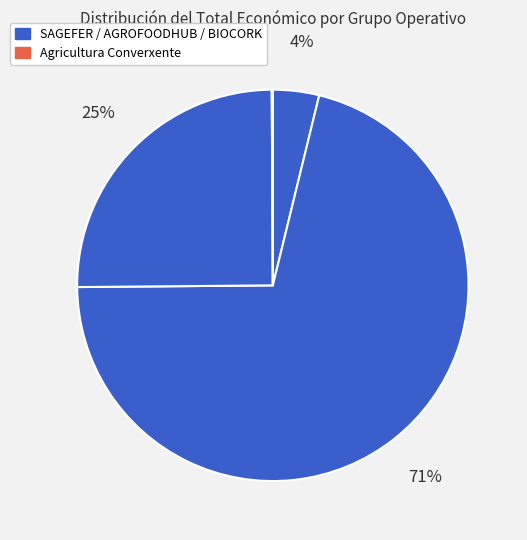

Which slice is the largest?

Grupo Operativo AGROFOODHUB